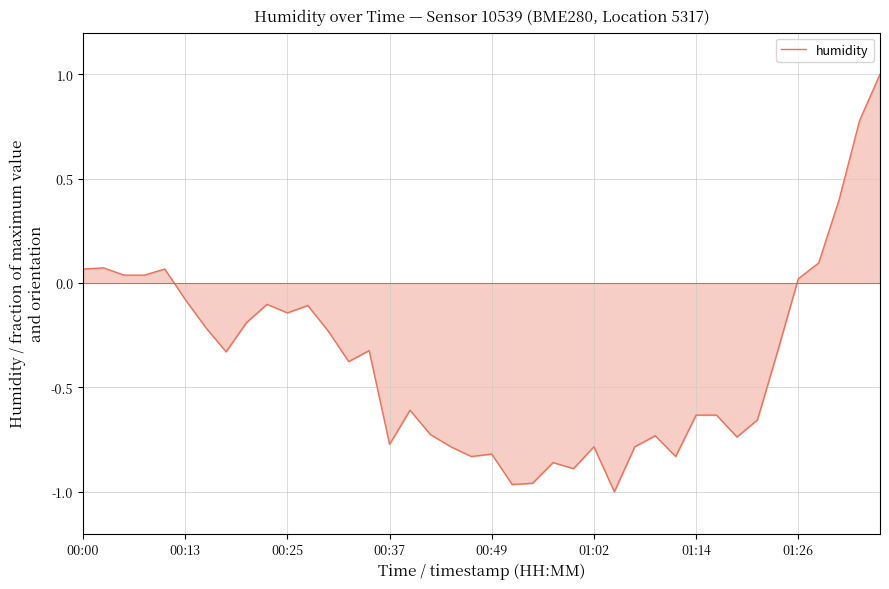

True or false: there are more than 0 points higher than both neighbors.

True